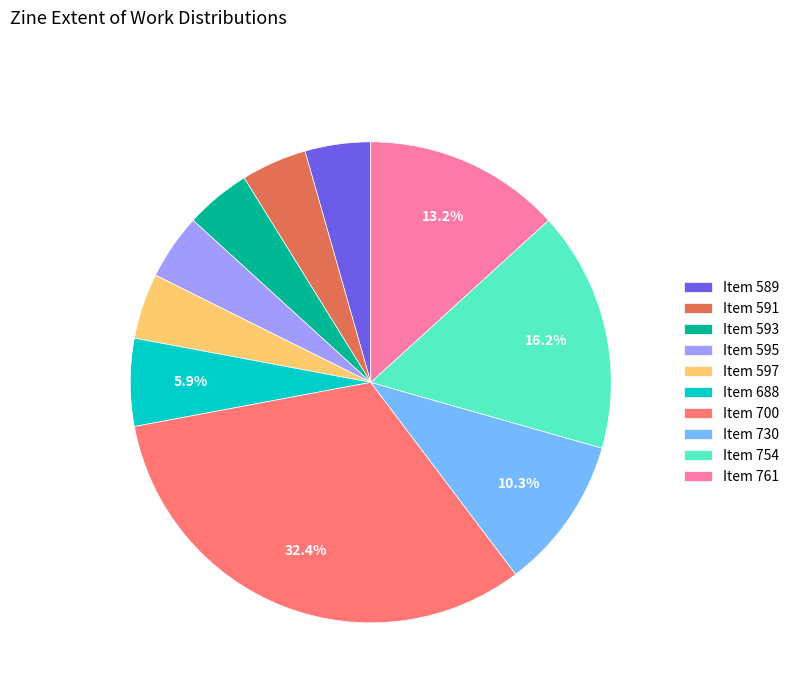

Combined, do Item 754 and Item 688 account for over 50%?

No